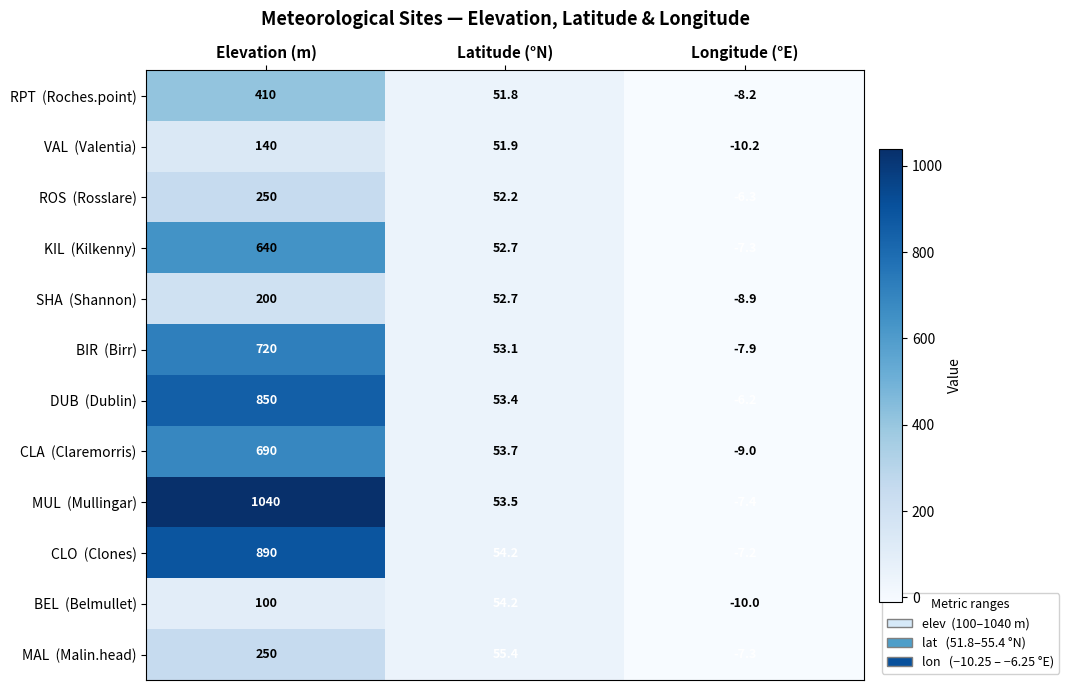

At which category is the sum across all series the highest?

Elevation (m)